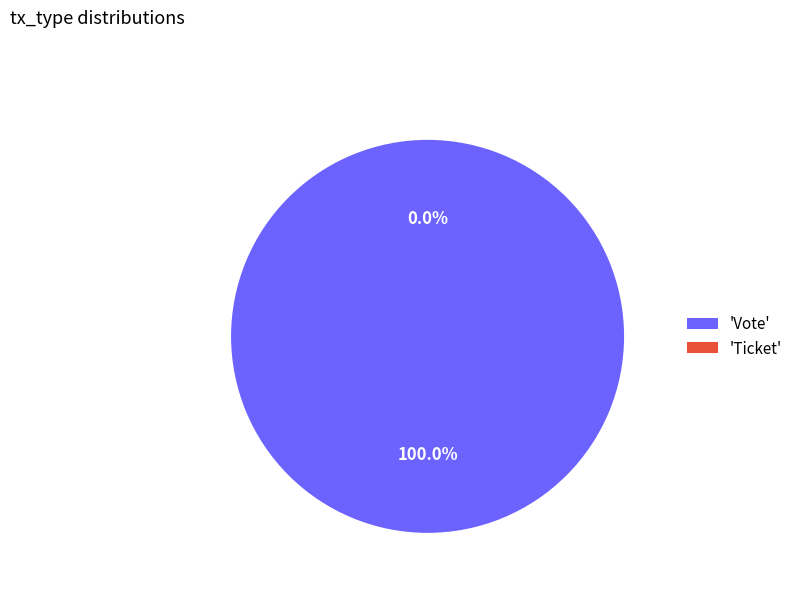

Do Ticket and Vote together represent more than half of the pie?

Yes